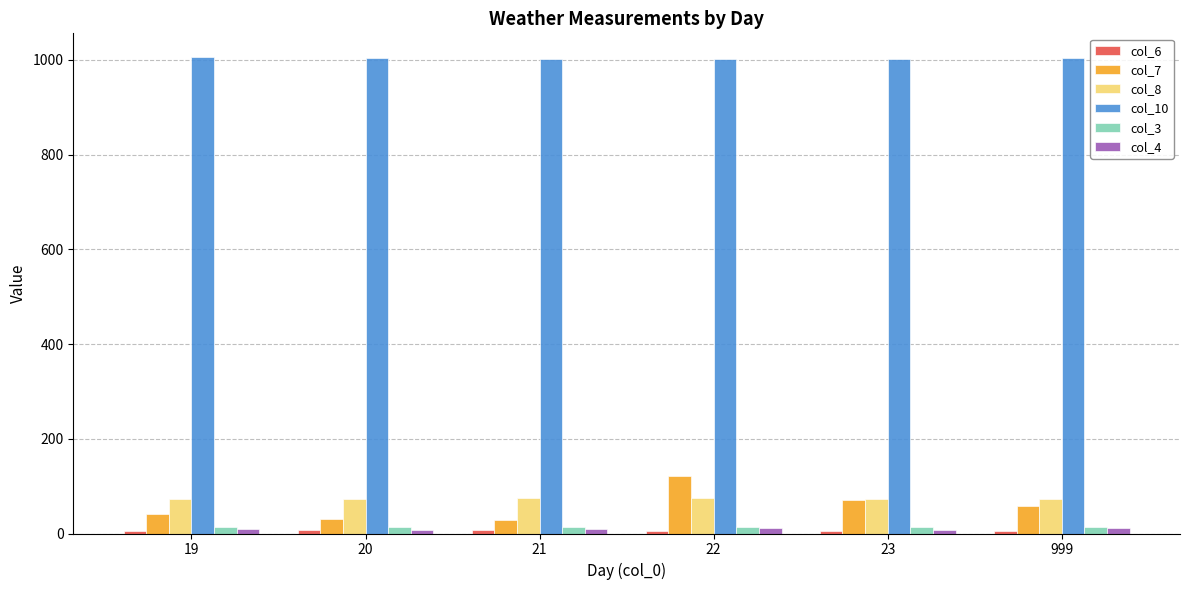

Is the value of col_4 at 21 greater than the value of col_7 at 22?

No